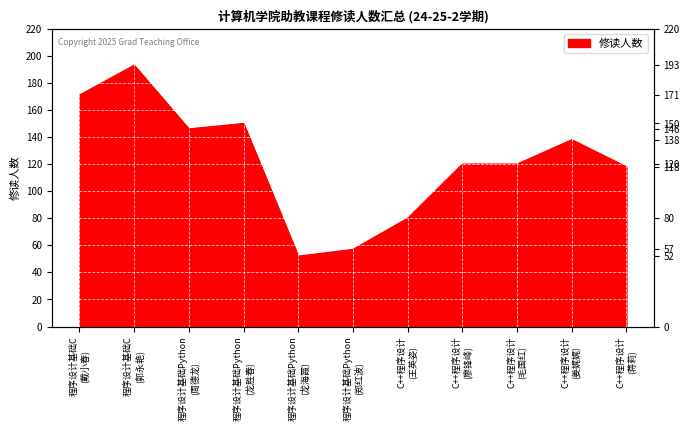

Reading left to right, list all the values displayed in this chart.

171	193	146	150	52	57	80	120	120	138	118